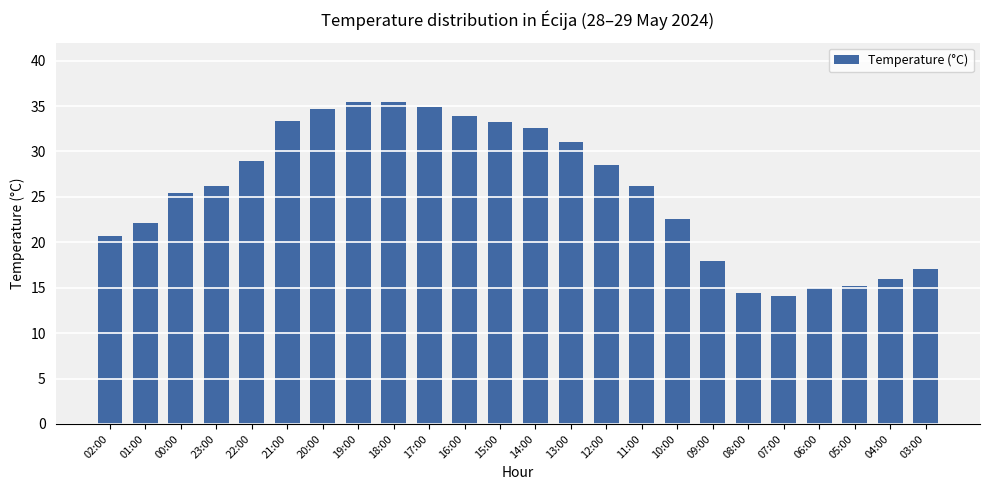

What is the smallest value displayed?

14.1